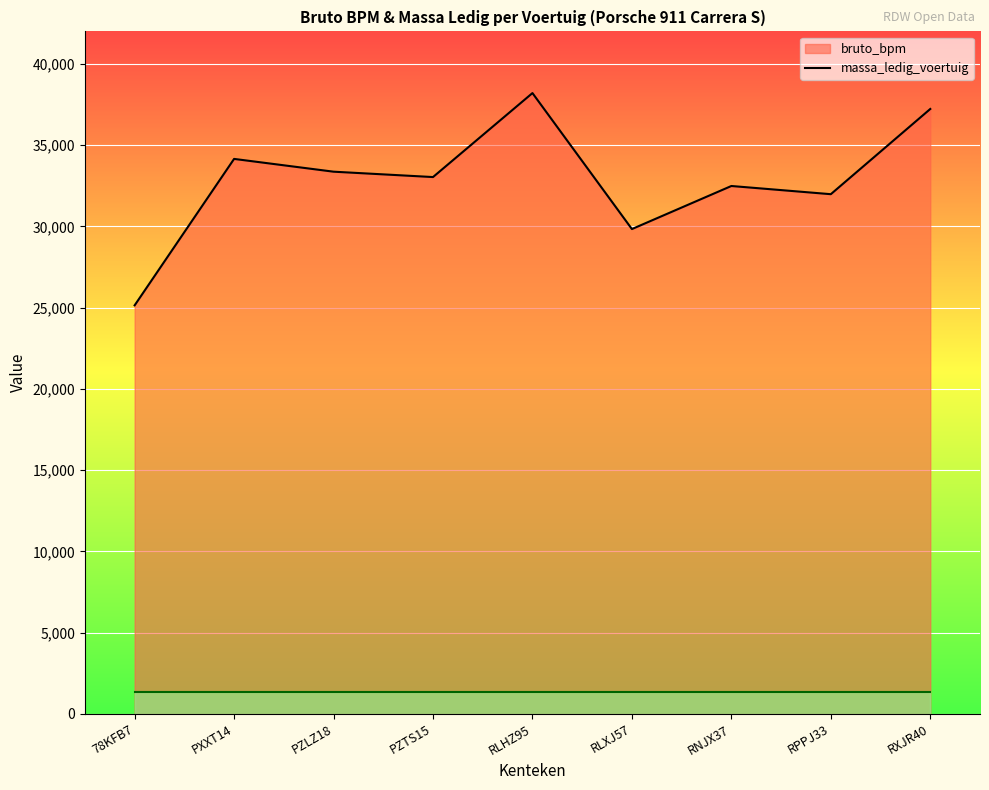

Which category has the lowest value in the massa_ledig_voertuig line series?

78KFB7